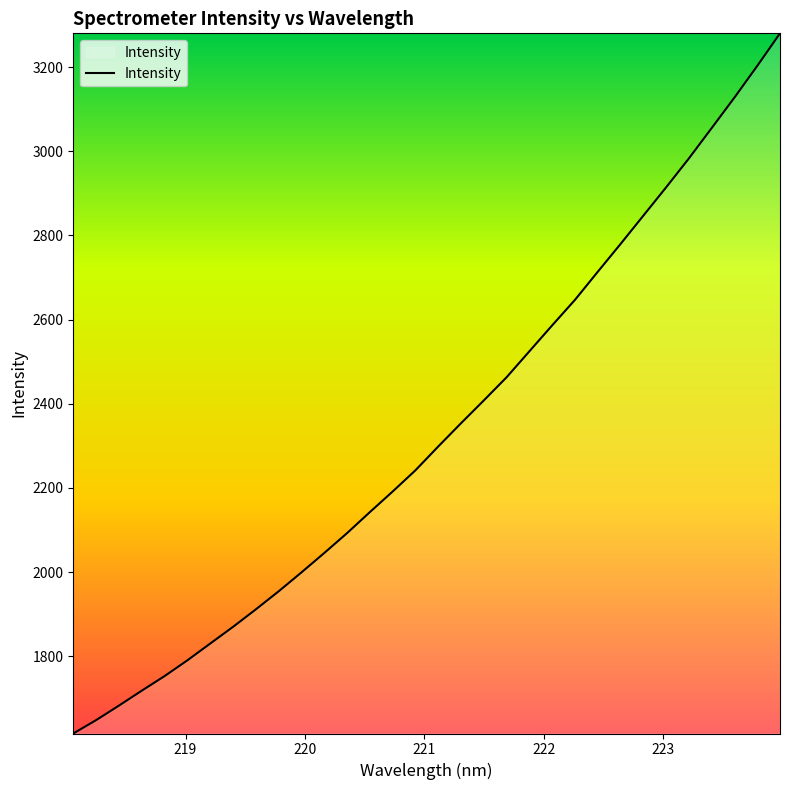

What is the minimum value shown in the chart?

1616.2